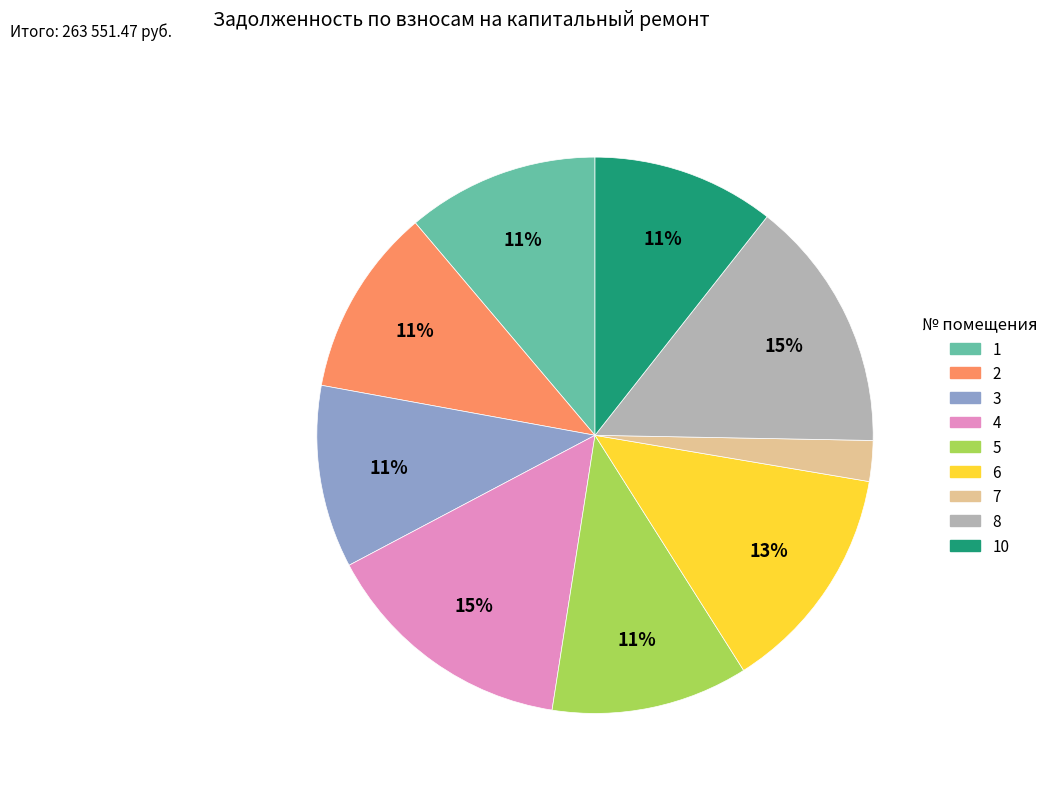

To the nearest percent, what is the average slice percentage?

11%